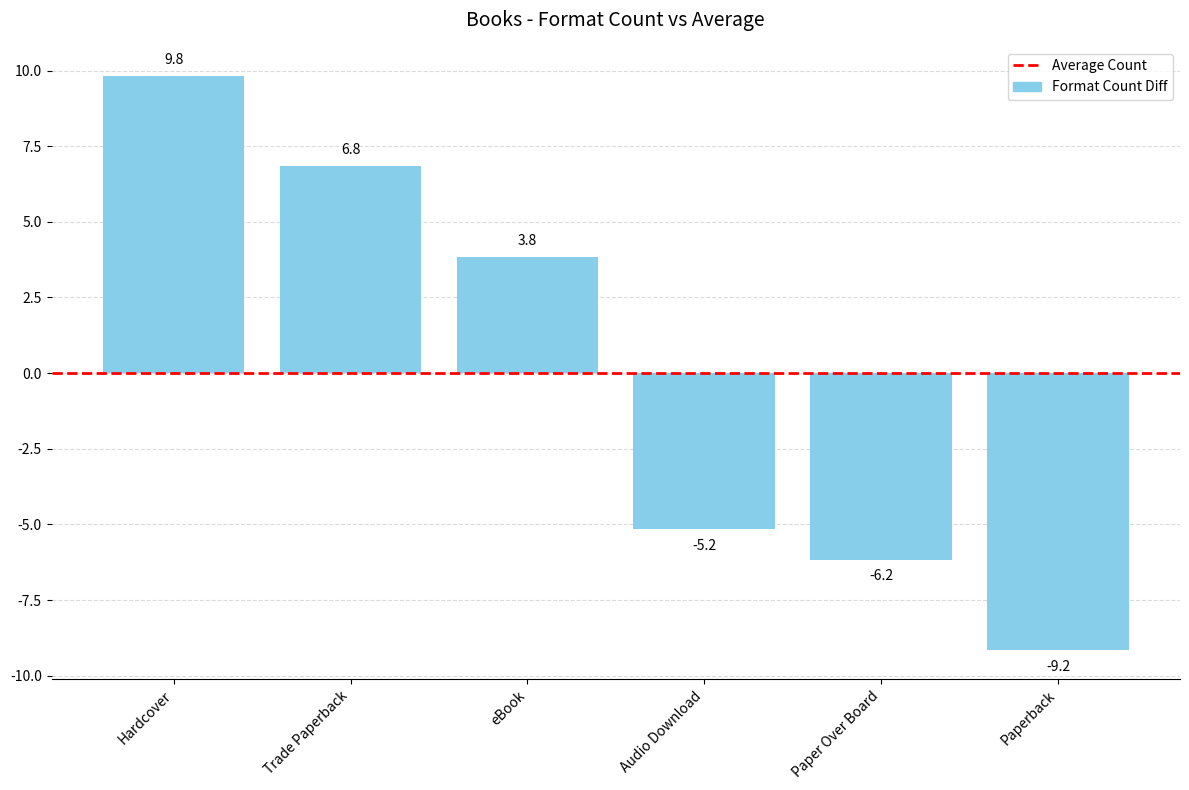

Where does the data first go above 3?

Hardcover